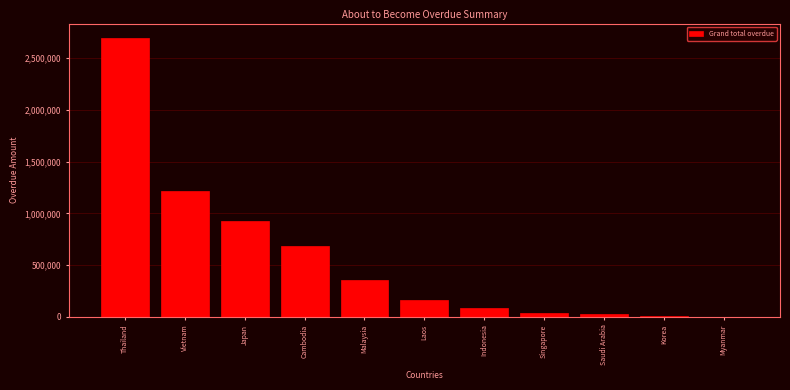

What is the sum of the values at Cambodia and Thailand?

3381429.7